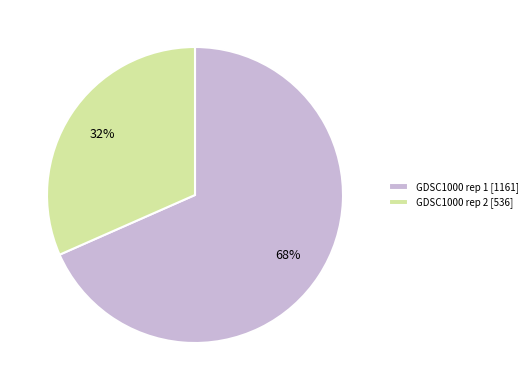

The GDSC1000 rep 2 [536] slice represents 44% of the pie. True or false?

False